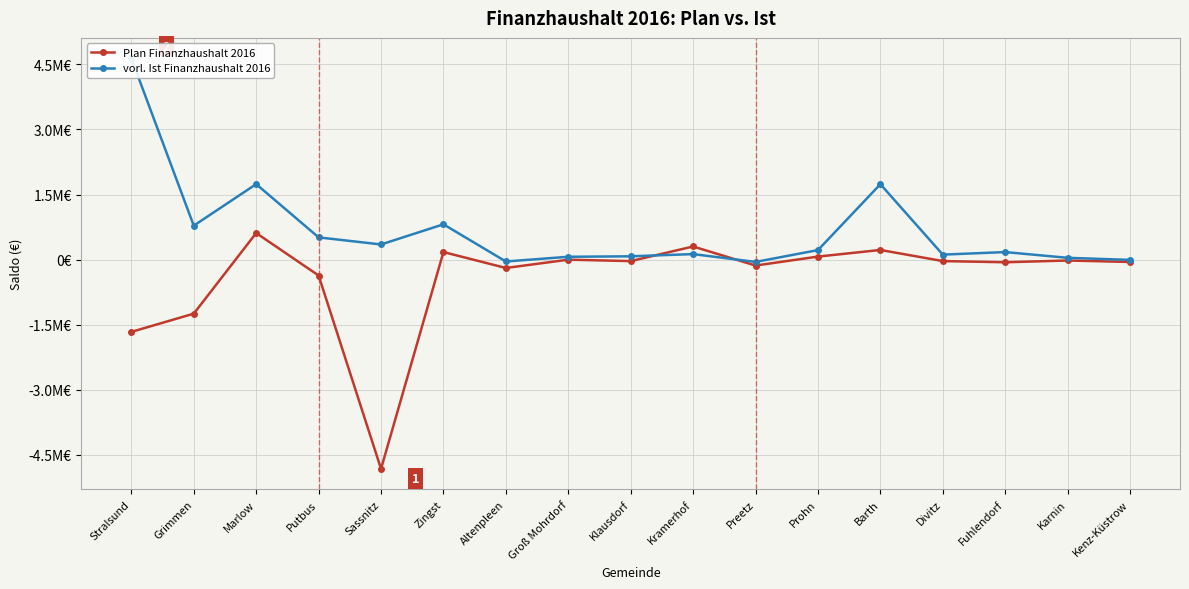

Reading right to left, transcribe all the data shown in this chart.

Plan Finanzhaushalt 2016: Kenz-Küstrow=-53690.0	Karnin=-19950.0	Fuhlendorf=-60700.0	Divitz=-33160.0	Barth=222920.0	Prohn=70100.0	Preetz=-136400.0	Kramerhof=302800.0	Klausdorf=-33800.0	Groß Mohrdorf=-1100.0	Altenpleen=-192400.0	Zingst=174700.0	Sassnitz=-4822700.0	Putbus=-365800.0	Marlow=613100.0	Grimmen=-1245512.0	Stralsund=-1665500.0
vorl. Ist Finanzhaushalt 2016: Kenz-Küstrow=-5758.4	Karnin=41814.3	Fuhlendorf=174205.9	Divitz=115555.4	Barth=1738760.2	Prohn=220025.6	Preetz=-52815.5	Kramerhof=127648.0	Klausdorf=76536.6	Groß Mohrdorf=65790.3	Altenpleen=-42484.6	Zingst=814027.7	Sassnitz=349770.6	Putbus=513100.0	Marlow=1740483.8	Grimmen=783274.0	Stralsund=4638282.6